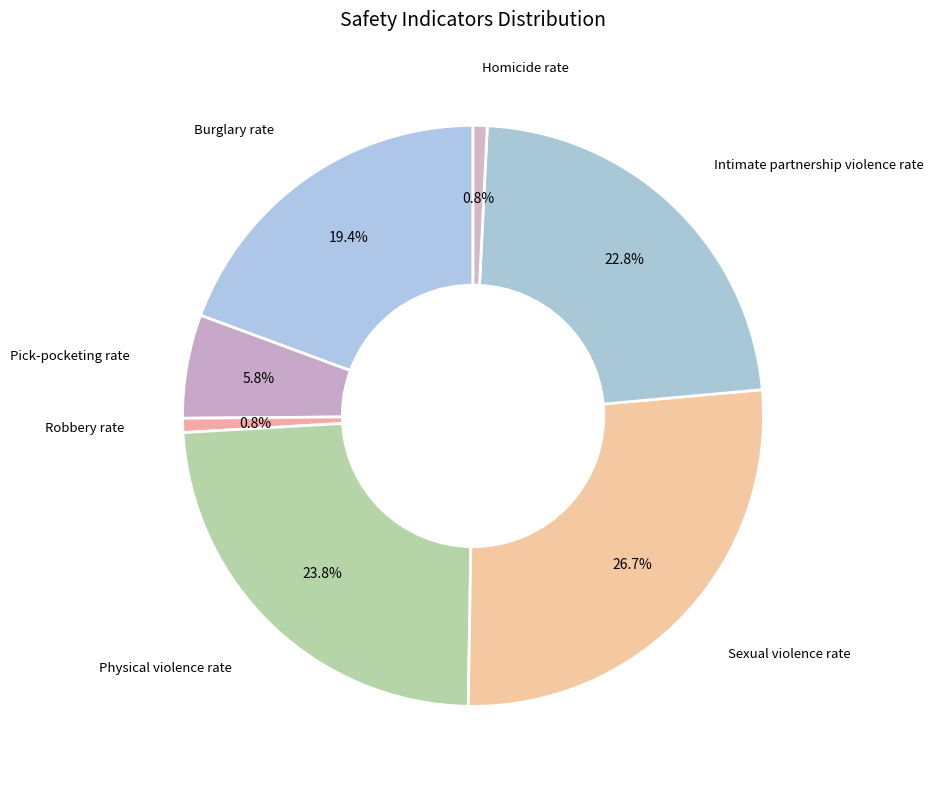

Combined, what portion of the pie is Burglary rate and Homicide rate?

20.2%